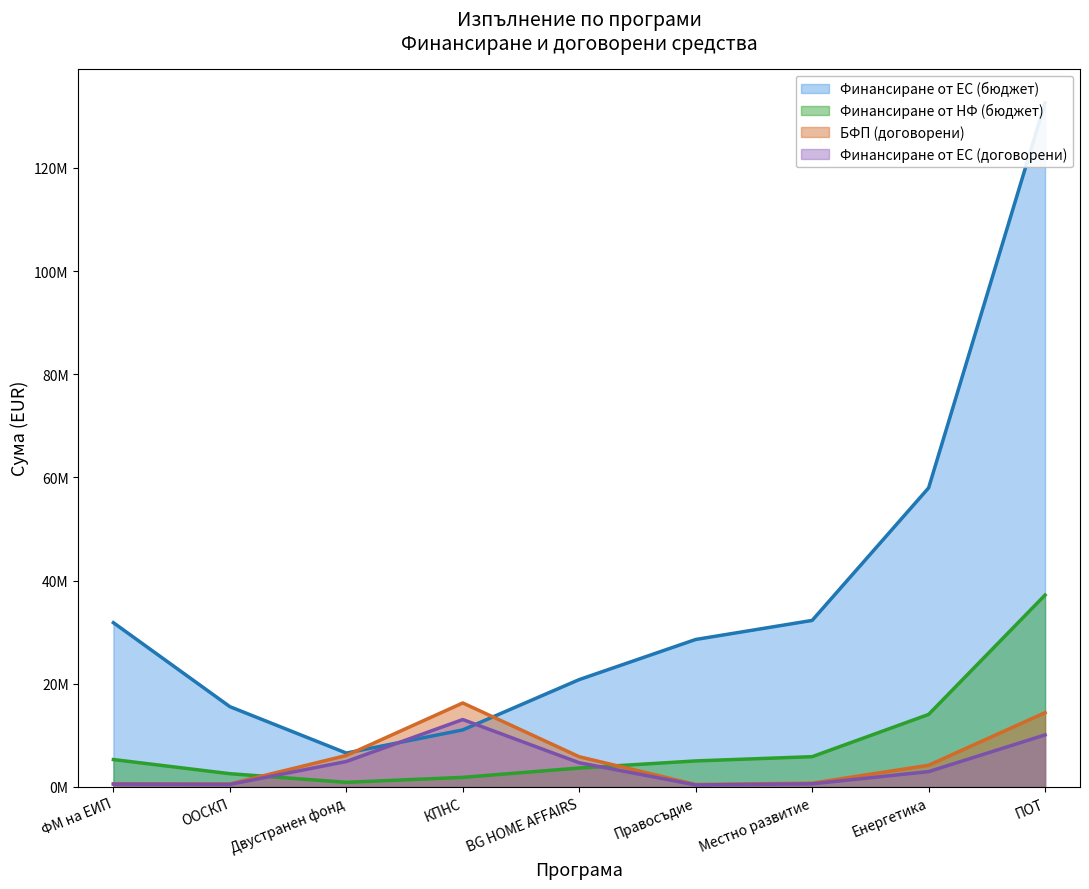

Is it true that БФП (договорени) equals 5900.8 at BG HOME AFFAIRS?

False